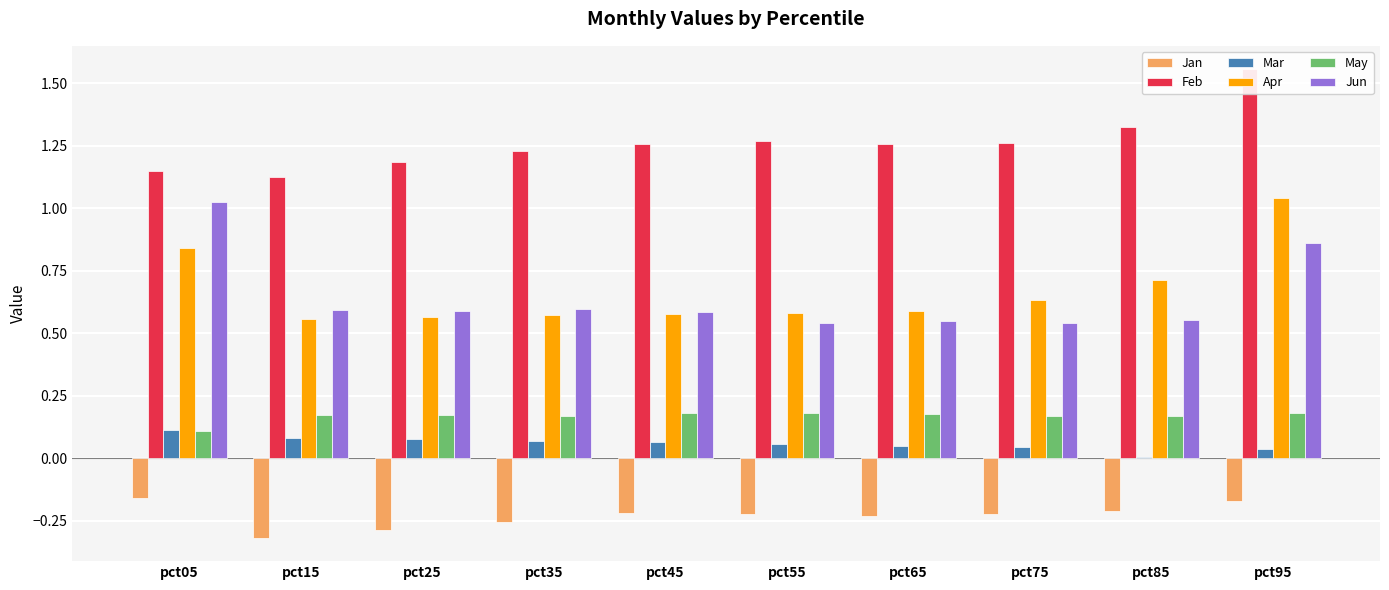

At which category is the sum across all series the highest?

pct95